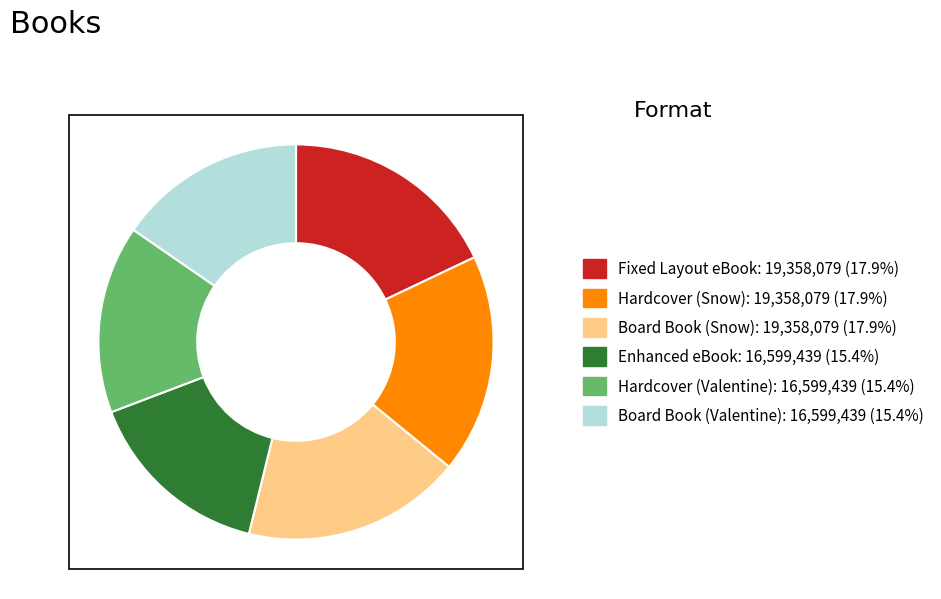

Combined, do Enhanced eBook and Hardcover (Valentine) account for over 50%?

No